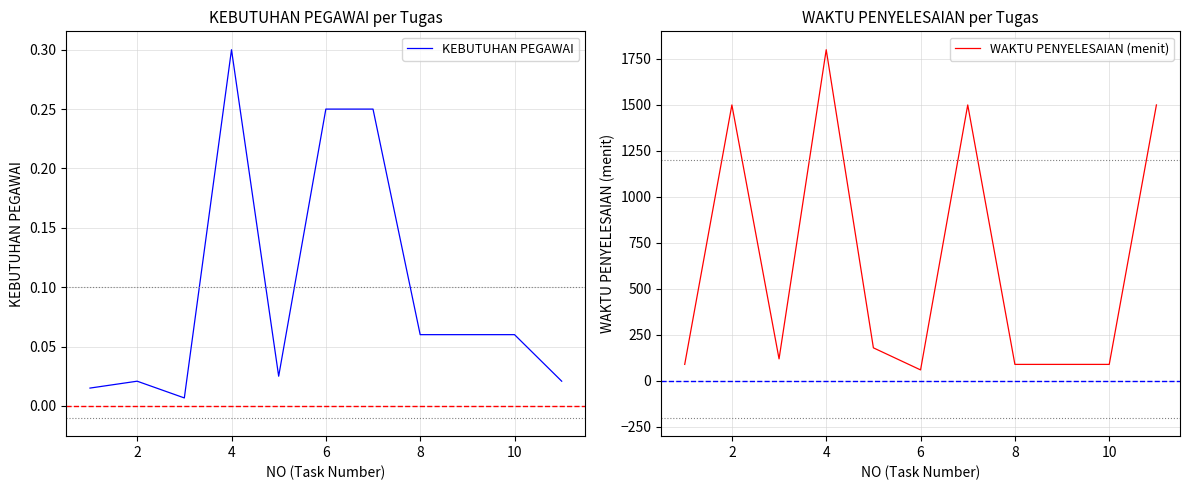

Which category has the highest value in the KEBUTUHAN PEGAWAI series?

4